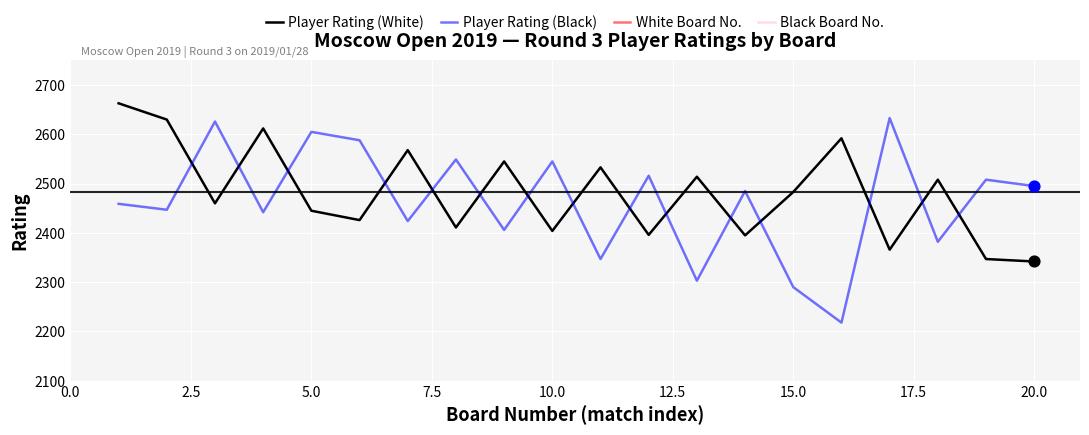

Which series contains the lowest Y value?

White Board No.